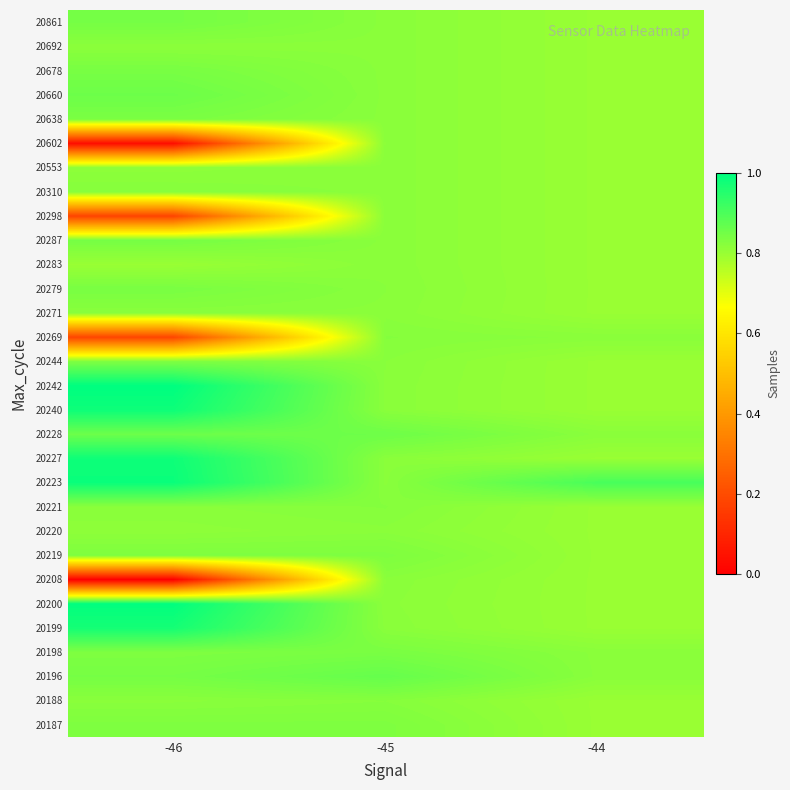

Reading left to right, list all the values displayed in this chart.

20187: -46=0.8	-45=0.8	-44=0.8
20188: -46=0.8	-45=0.8	-44=0.8
20196: -46=0.8	-45=0.9	-44=0.8
20198: -46=0.8	-45=0.8	-44=0.8
20199: -46=1.0	-45=0.8	-44=0.8
20200: -46=1.0	-45=0.8	-44=0.8
20208: -46=0.0	-45=0.8	-44=0.8
20219: -46=0.8	-45=0.8	-44=0.8
20220: -46=0.8	-45=0.8	-44=0.8
20221: -46=0.8	-45=0.8	-44=0.8
20223: -46=1.0	-45=0.8	-44=0.9
20227: -46=1.0	-45=0.8	-44=0.8
20228: -46=0.9	-45=0.9	-44=0.8
20240: -46=1.0	-45=0.8	-44=0.8
20242: -46=1.0	-45=0.8	-44=0.8
20244: -46=0.8	-45=0.8	-44=0.8
20269: -46=0.2	-45=0.8	-44=0.8
20271: -46=0.8	-45=0.8	-44=0.8
20279: -46=0.8	-45=0.8	-44=0.8
20283: -46=0.8	-45=0.8	-44=0.8
20287: -46=0.8	-45=0.8	-44=0.8
20298: -46=0.2	-45=0.8	-44=0.8
20310: -46=0.8	-45=0.8	-44=0.8
20553: -46=0.8	-45=0.8	-44=0.8
20602: -46=0.0	-45=0.8	-44=0.8
20638: -46=0.8	-45=0.8	-44=0.8
20660: -46=0.9	-45=0.8	-44=0.8
20678: -46=0.8	-45=0.8	-44=0.8
20692: -46=0.8	-45=0.8	-44=0.8
20861: -46=0.8	-45=0.8	-44=0.8